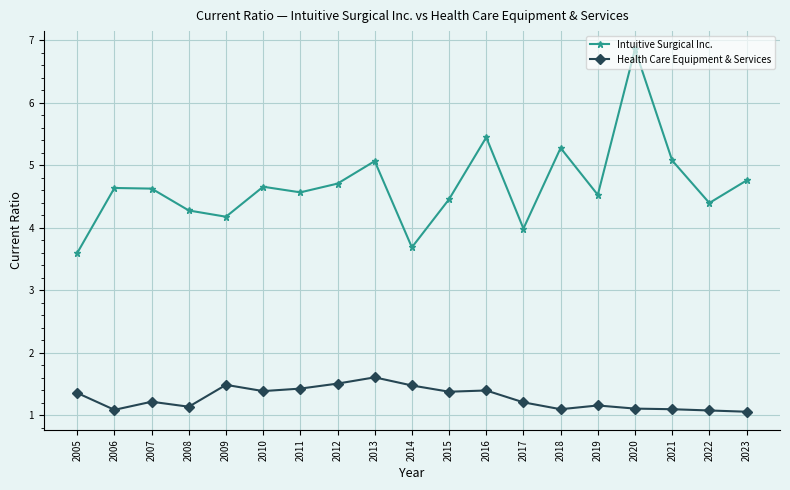

What is the average value of the Health Care Equipment & Services series?

1.3